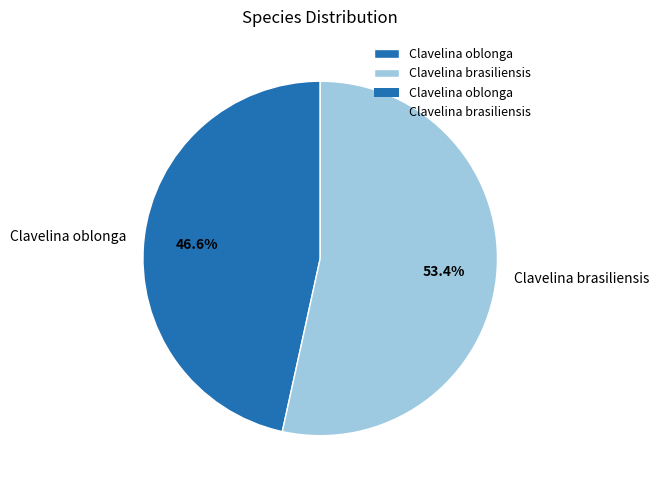

How many slices are in this pie chart?

2